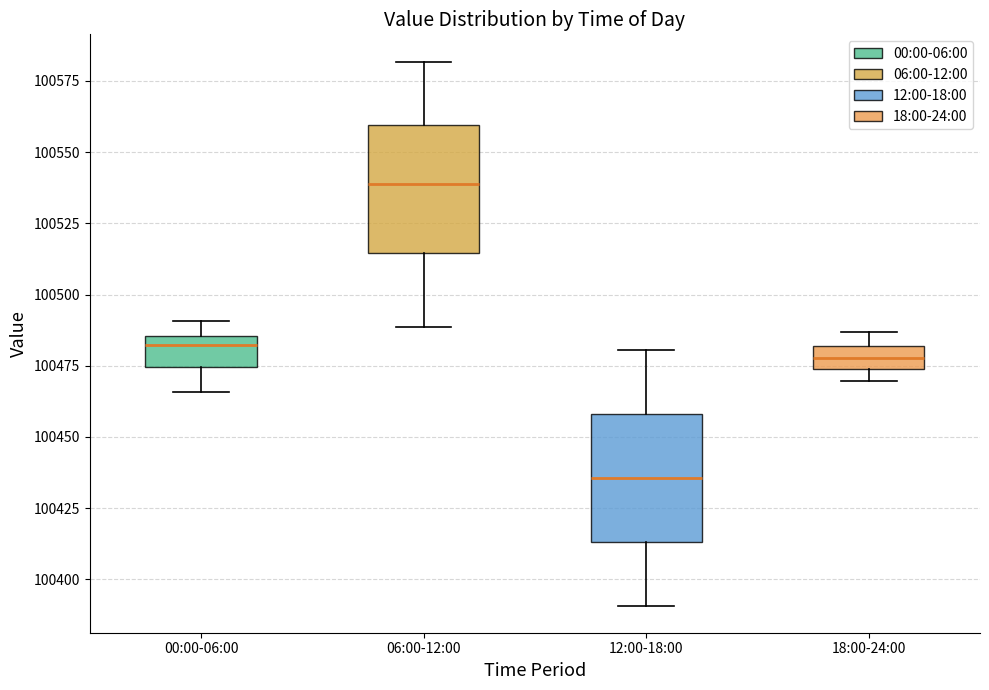

Where does the lower whisker of the box for 06:00-12:00 end on the y-axis? The values are not printed on the chart, so give them approximately, as read against the axis.

100490